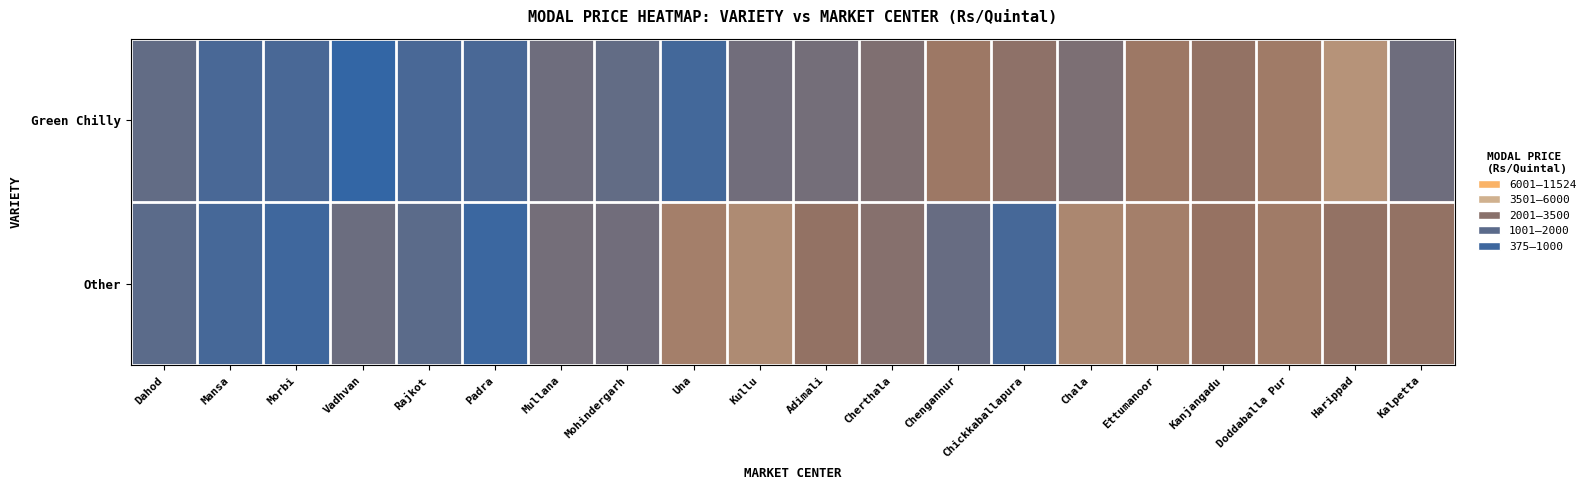

At how many categories does at least one series exceed 3714?

3